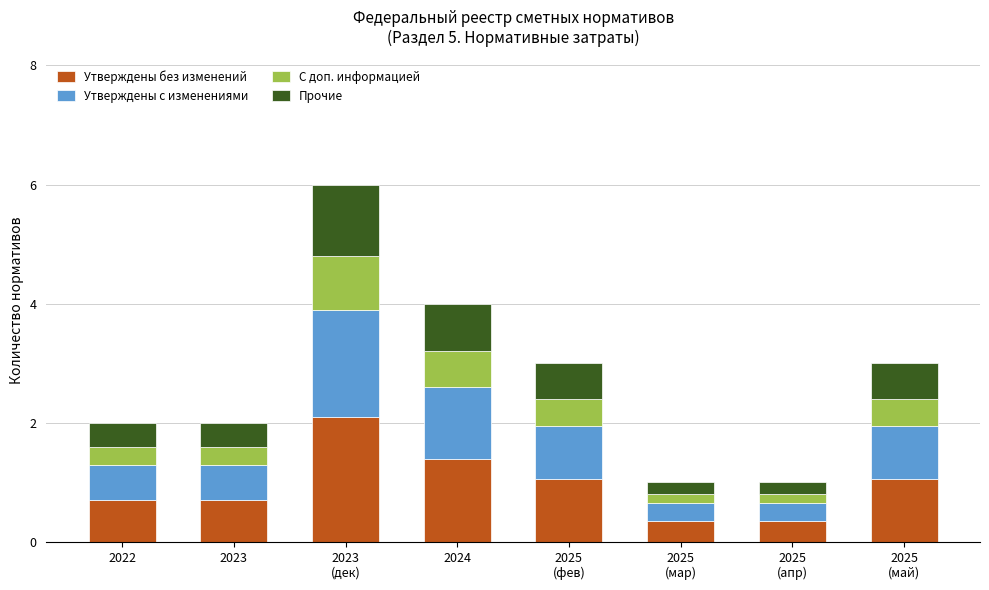

What is the maximum value for Утверждены без изменений?

2.1